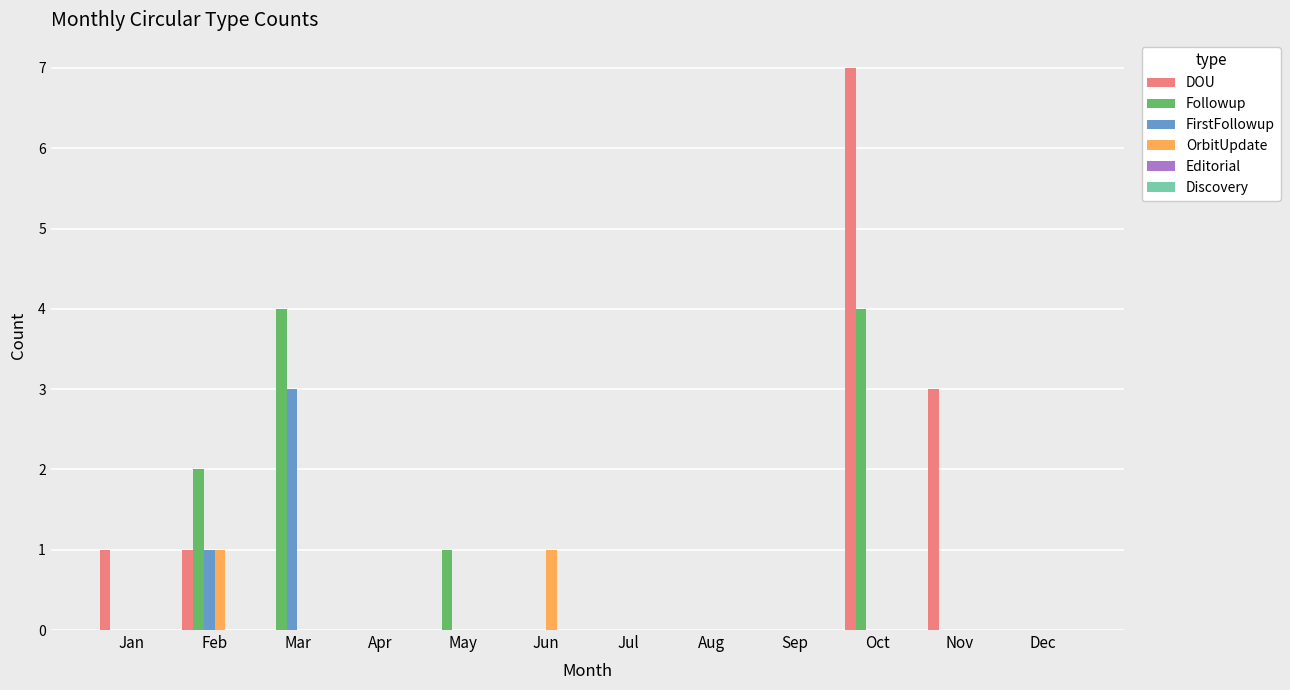

Which series changed the most between Jun and Aug?

OrbitUpdate